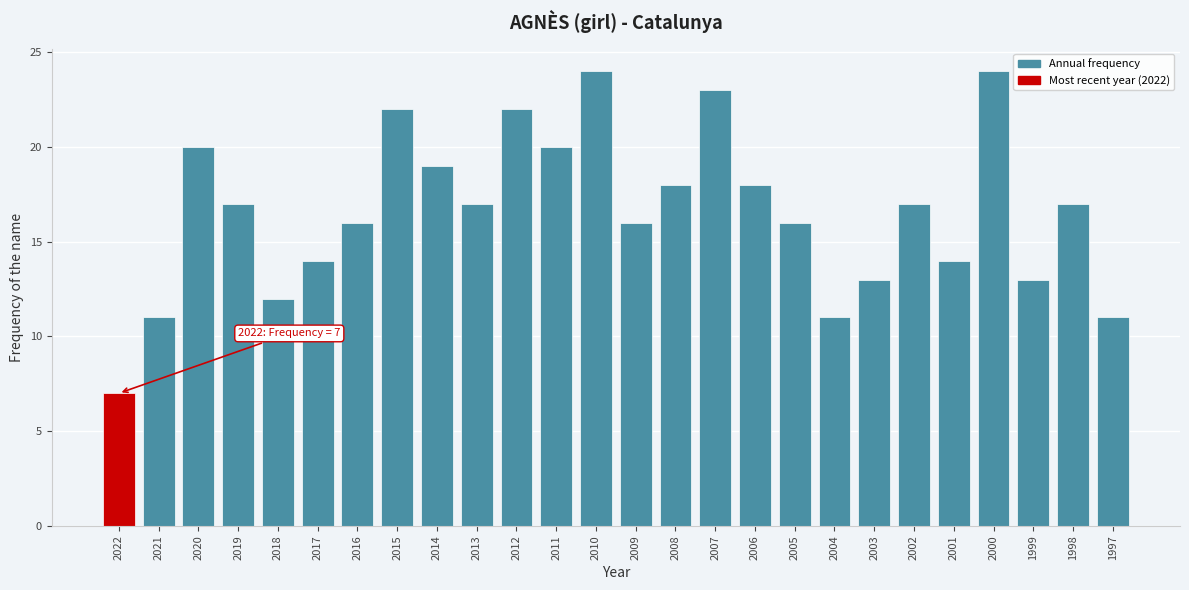

Reading left to right, list all the values displayed in this chart.

2022=7	2021=11	2020=20	2019=17	2018=12	2017=14	2016=16	2015=22	2014=19	2013=17	2012=22	2011=20	2010=24	2009=16	2008=18	2007=23	2006=18	2005=16	2004=11	2003=13	2002=17	2001=14	2000=24	1999=13	1998=17	1997=11